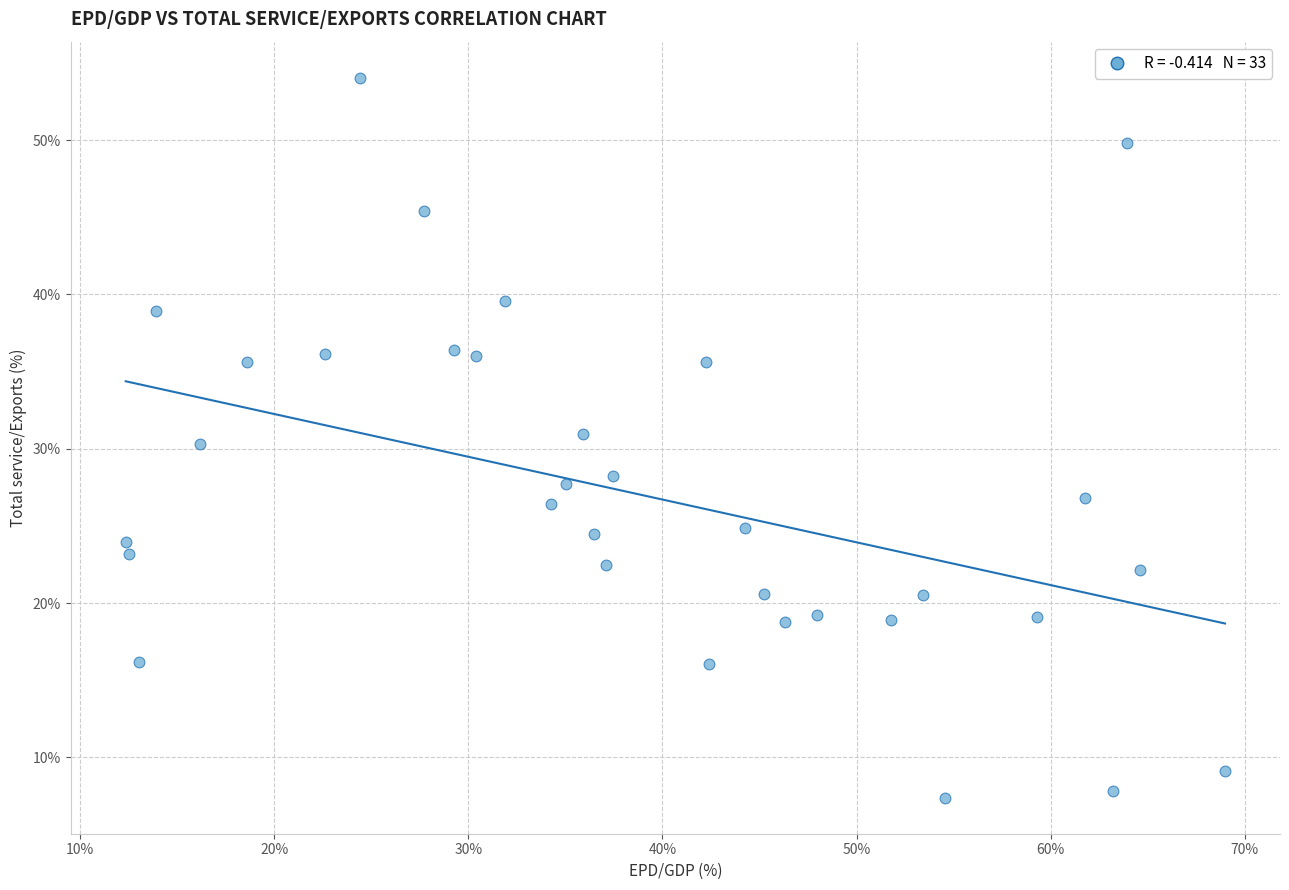

What is the range of Y values (max minus min)?

46.7